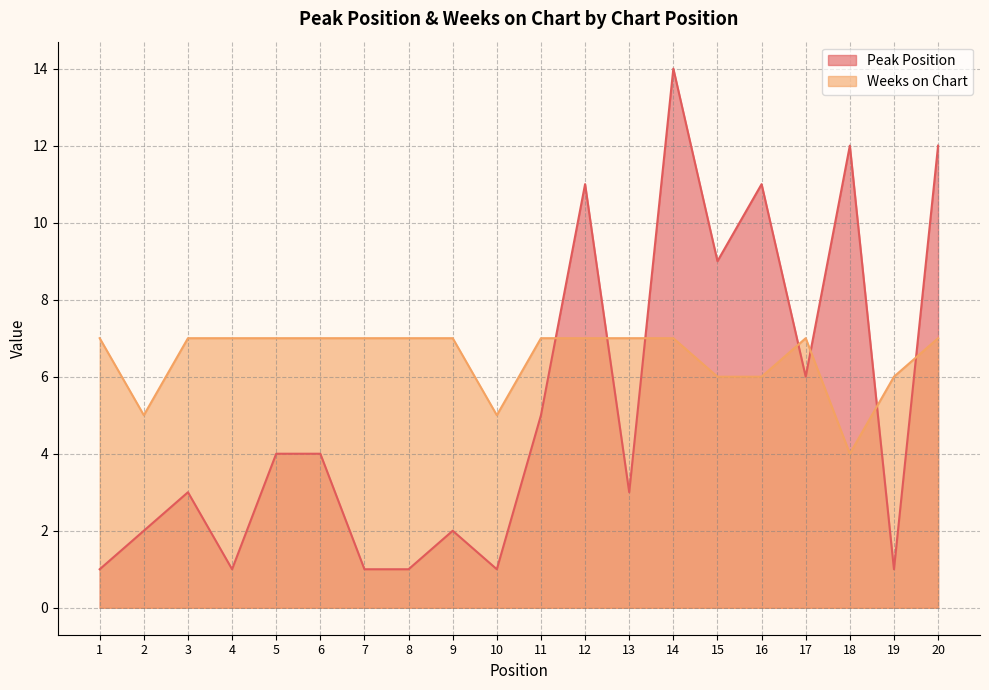

The value of Peak Position at 1 is 0. True or false?

False